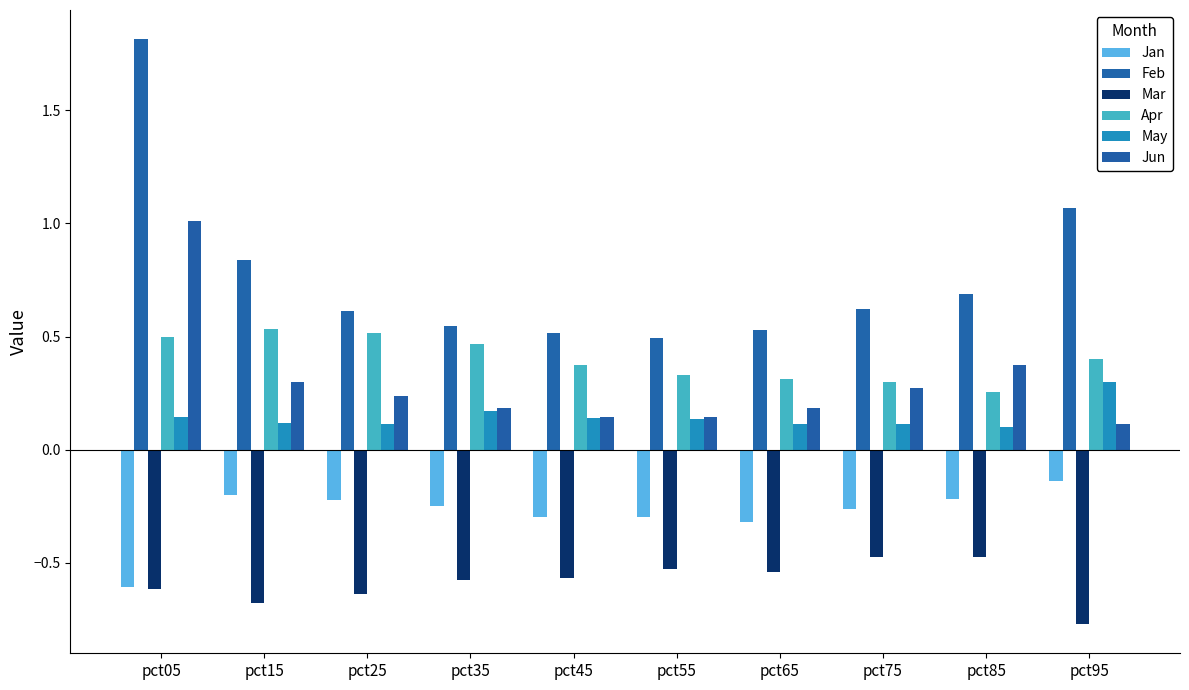

The value of Apr at pct25 is 0.2. True or false?

False